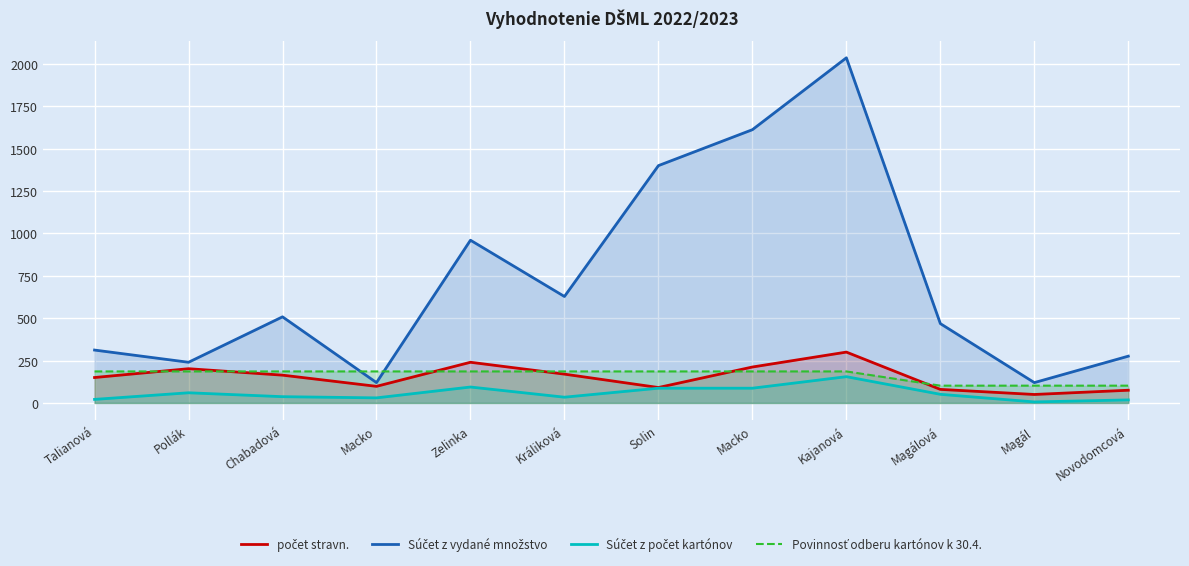

What is the difference between the maximum and minimum values in the počet stravn. series?

250